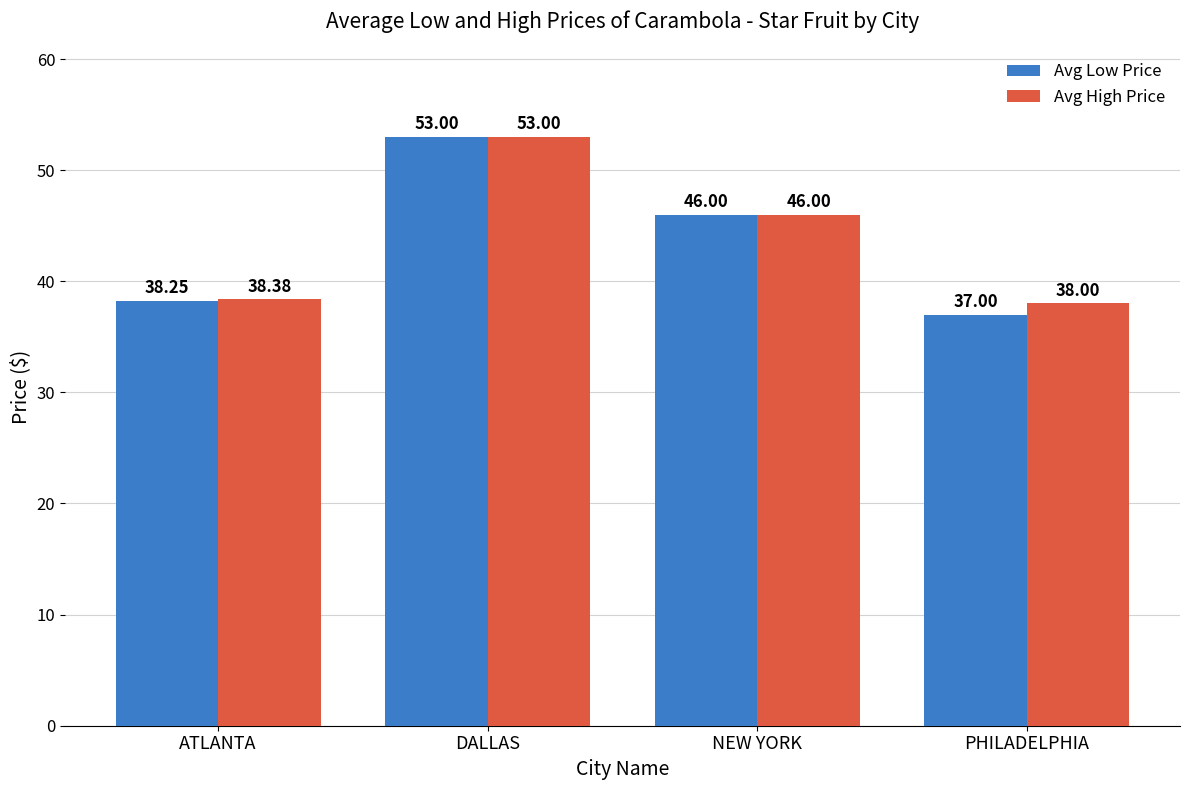

What is the lowest value of the Avg Low Price series?

37.0